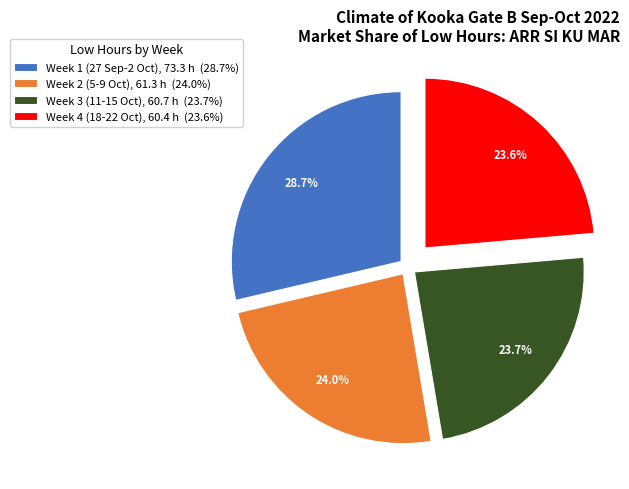

Does Week 3 (11-15 Oct), 60.7 h (23.7%) account for over 50% of the chart?

No